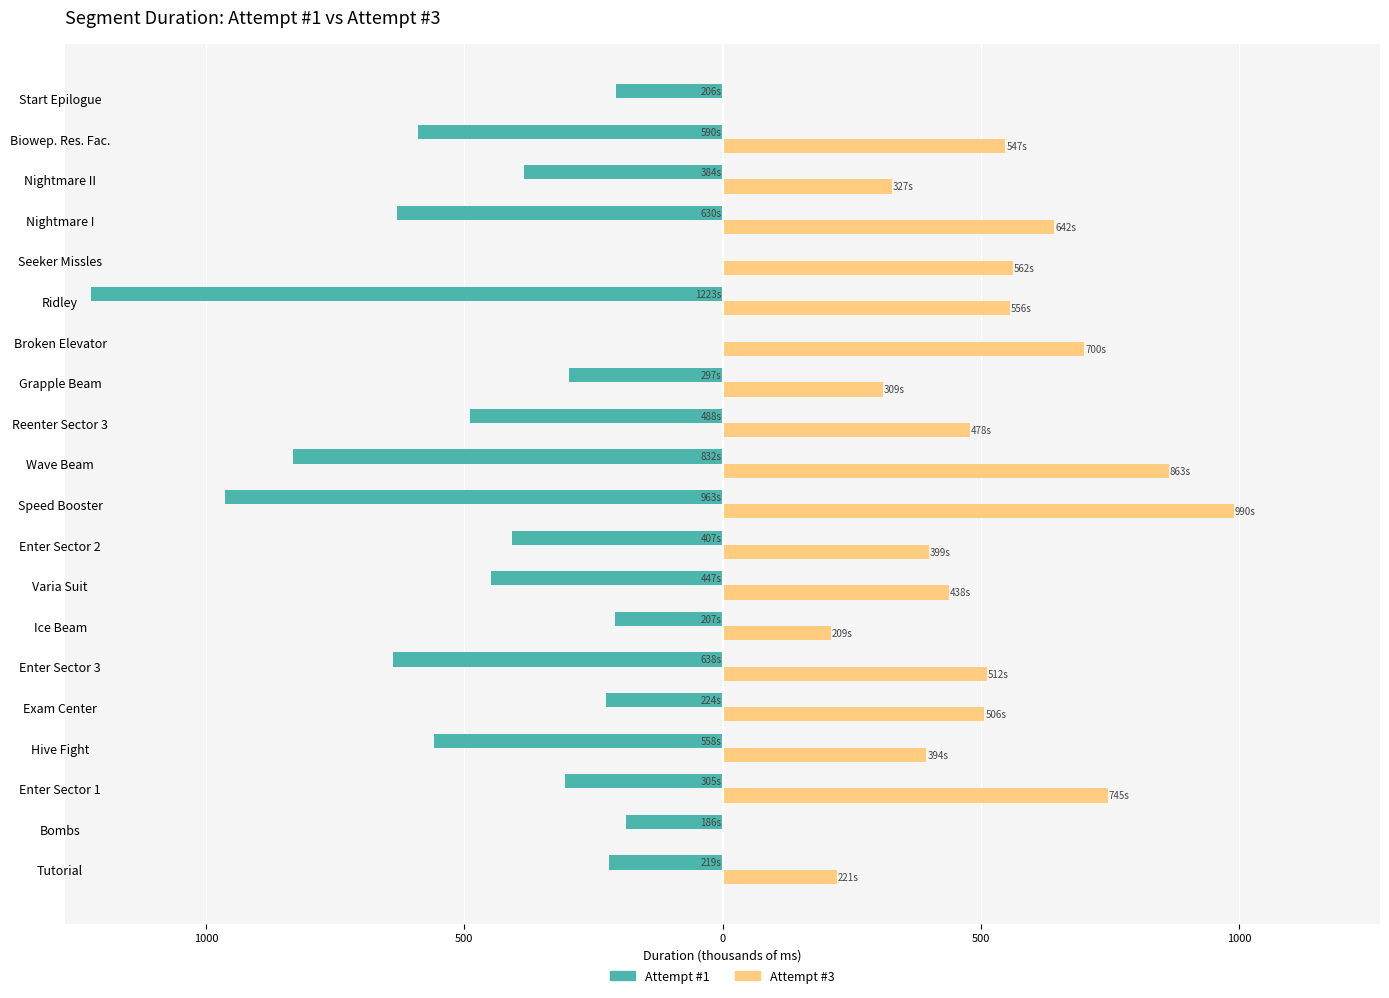

What are all the series names shown in the legend?

Attempt #1, Attempt #3